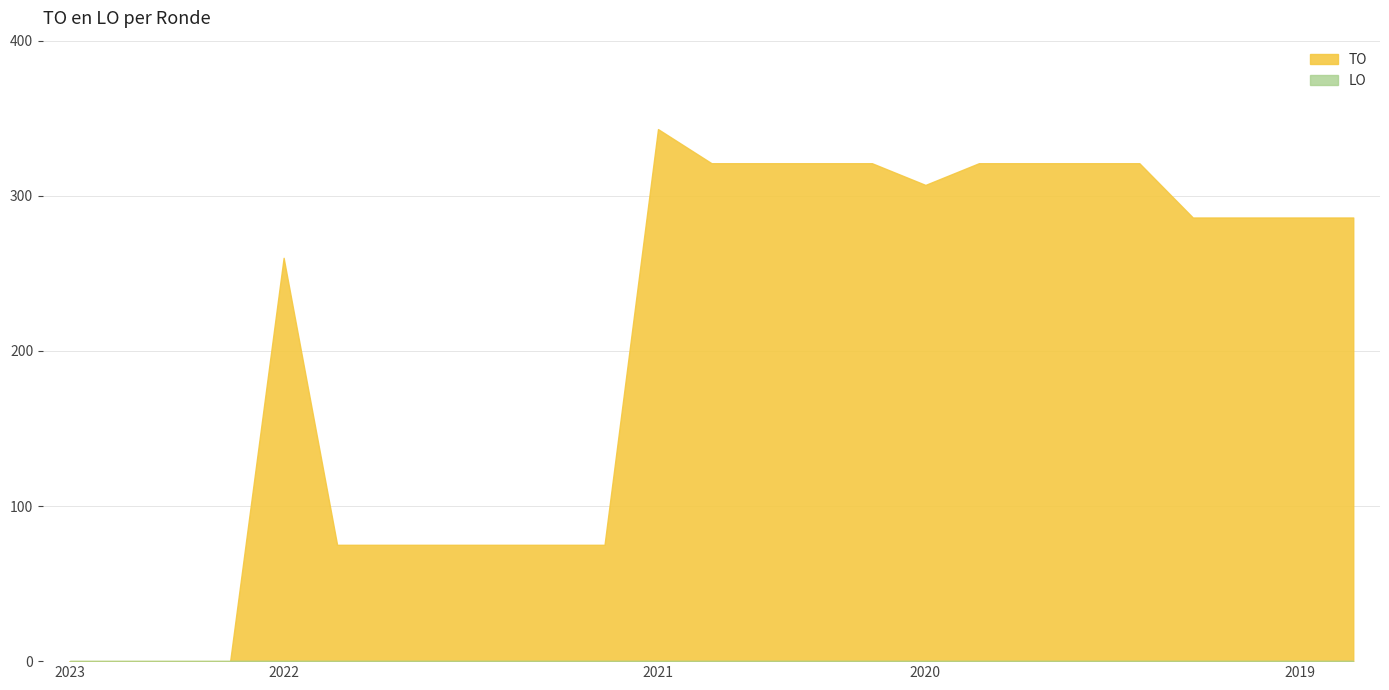

At how many categories does at least one series exceed 287?

10